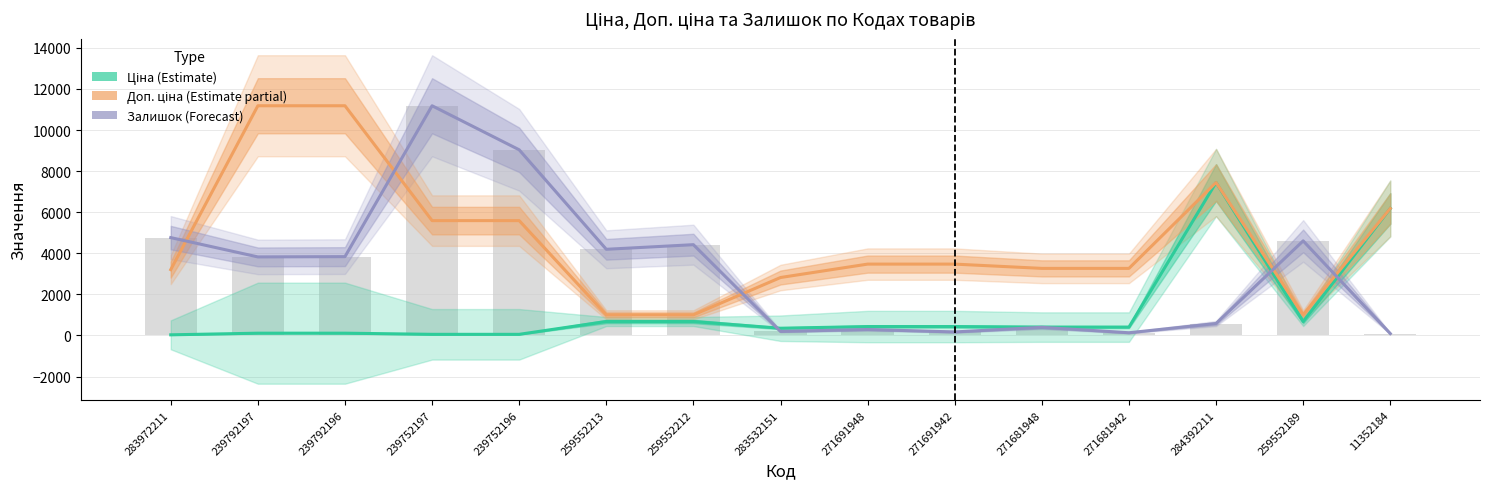

How many values in the Ціна (Estimate) series are below 408?

6